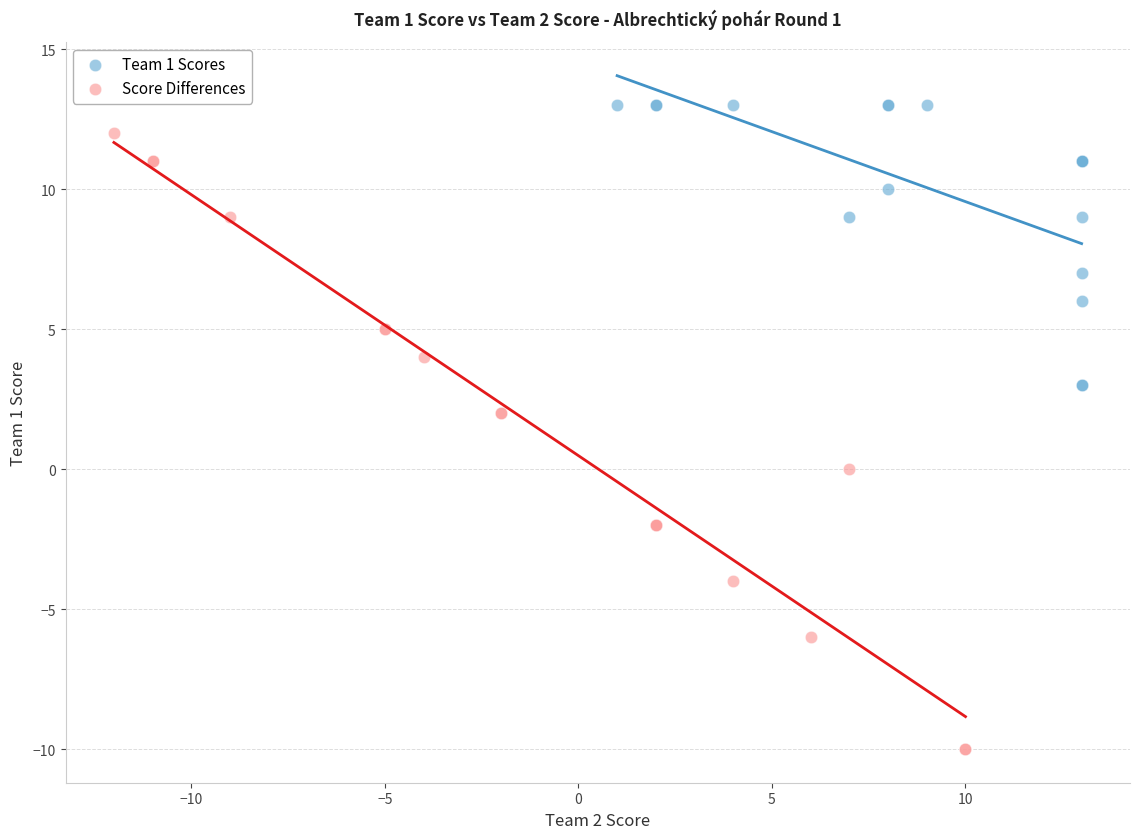

Which series reaches the maximum Y coordinate?

Team 1 Scores